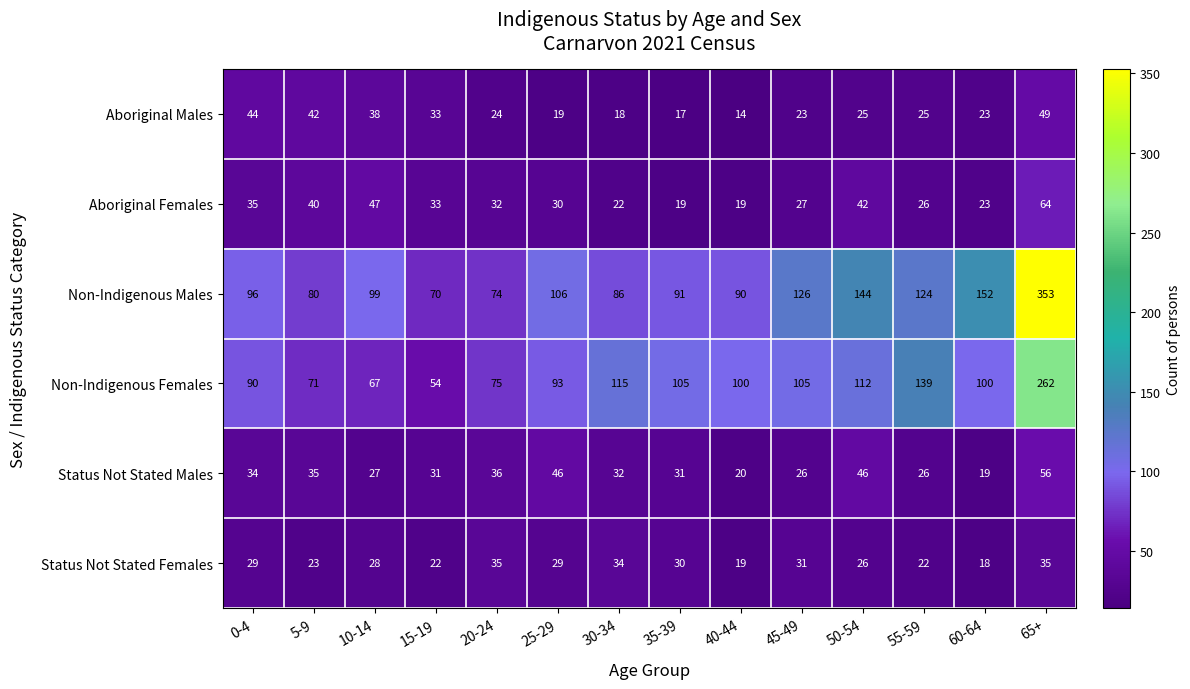

What is the difference between the maximum and minimum values in the Non-Indigenous Males series?

283